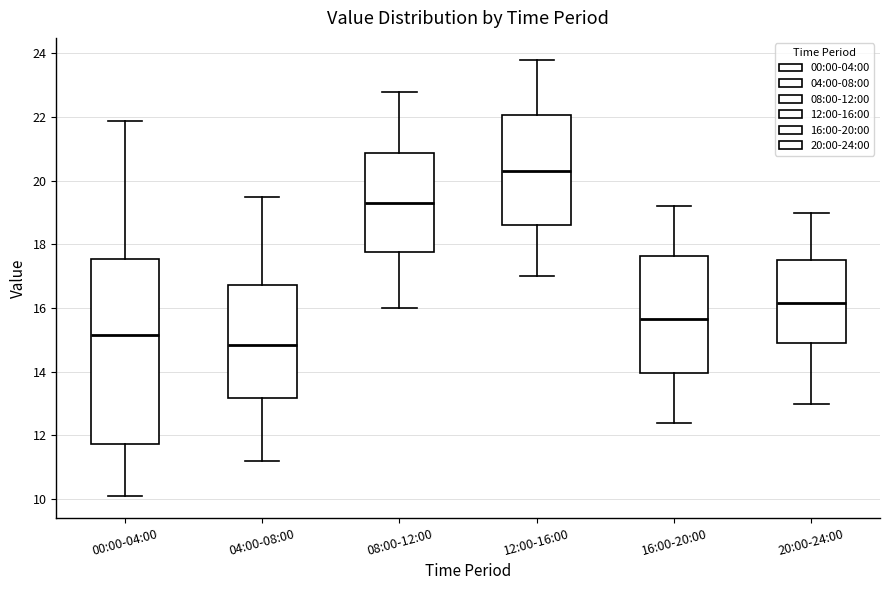

Reading left to right, transcribe this box plot: for each box, give where its median line is, the range the box spans, and where its two whiskers end, as read against the y-axis. The values are not printed on the chart, so give them approximately, as read against the axis.

00:00-04:00: median 15.2, box 11.8 to 17.6, whiskers 10.2 to 21.8
04:00-08:00: median 14.8, box 13.2 to 16.8, whiskers 11.2 to 19.6
08:00-12:00: median 19.4, box 17.8 to 20.8, whiskers 16.0 to 22.8
12:00-16:00: median 20.4, box 18.6 to 22.0, whiskers 17.0 to 23.8
16:00-20:00: median 15.6, box 14.0 to 17.6, whiskers 12.4 to 19.2
20:00-24:00: median 16.2, box 15.0 to 17.6, whiskers 13.0 to 19.0